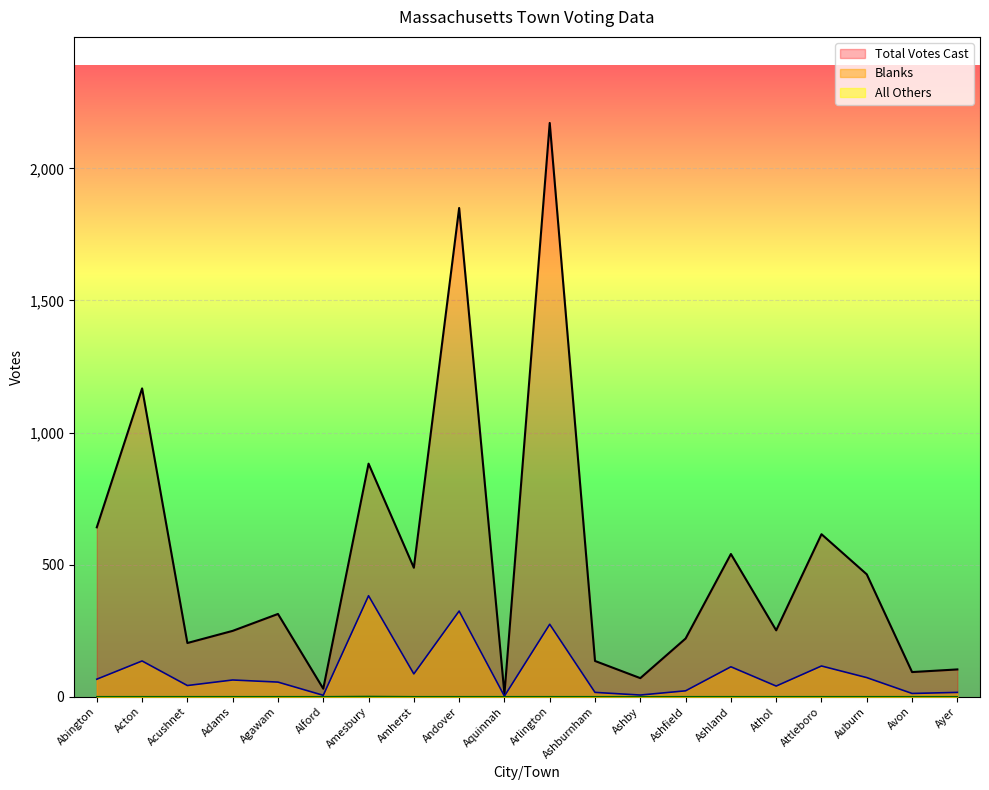

What is the sum of all Blanks values?

1847